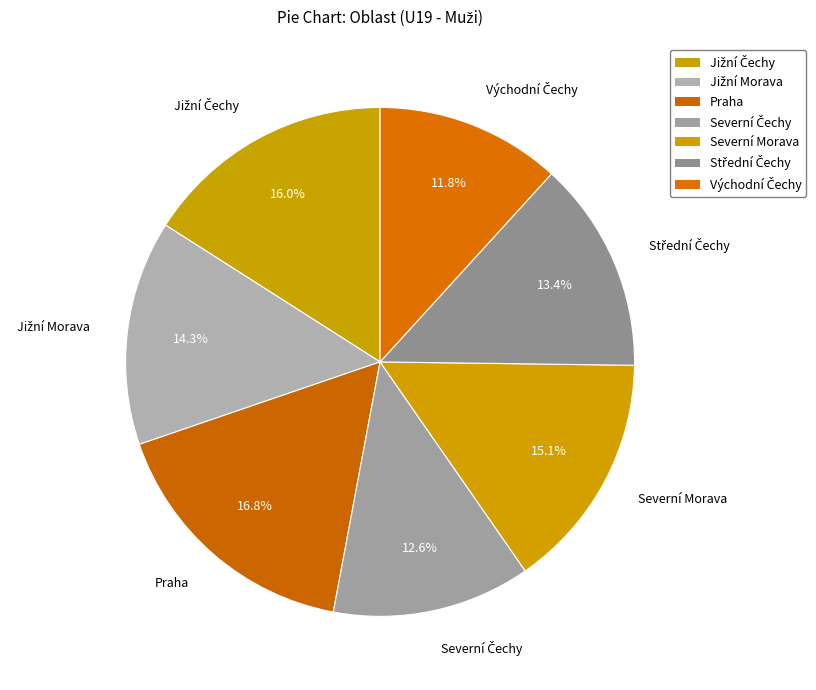

Count the number of slices in the pie.

7